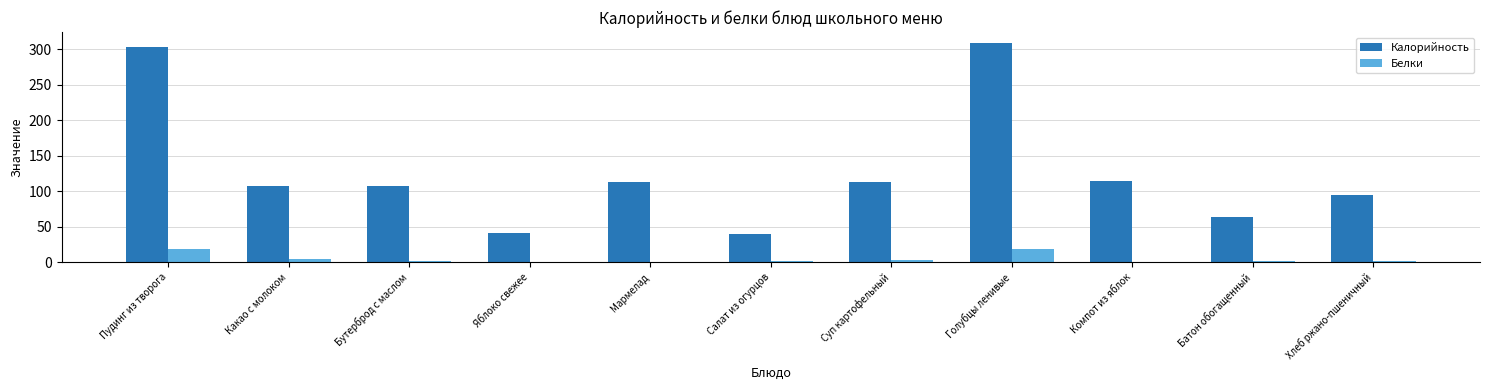

What is the maximum value shown in the chart?

308.6